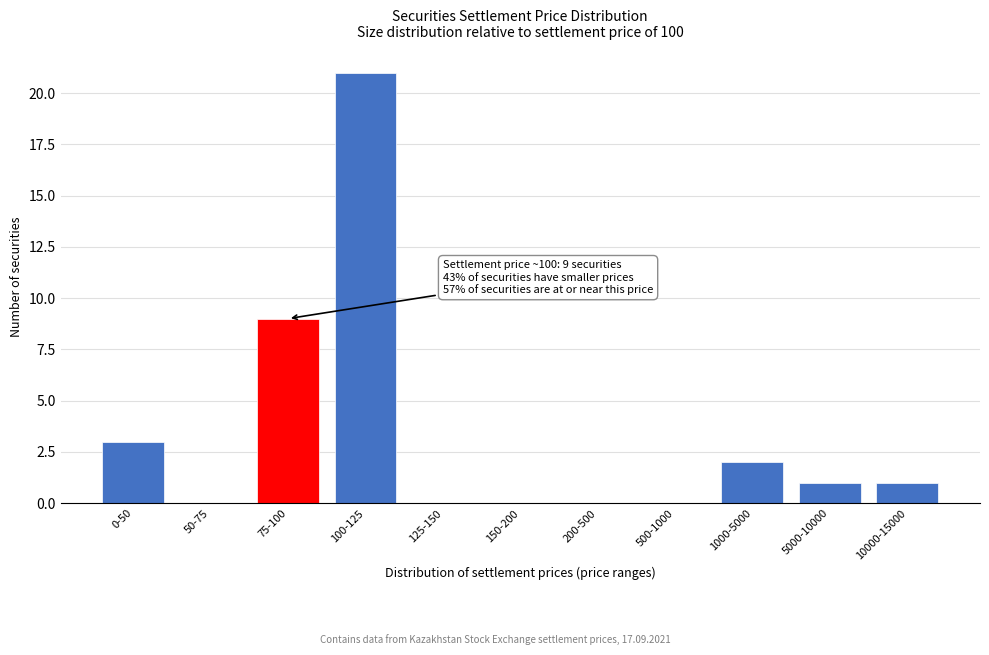

Reading right to left, extract all data points from this chart.

10000-15000=1	5000-10000=1	1000-5000=2	500-1000=0	200-500=0	150-200=0	125-150=0	100-125=21	75-100=9	50-75=0	0-50=3